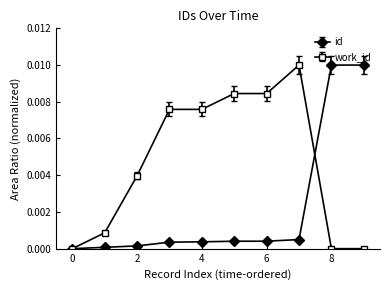

Which series has the largest total across all categories?

work_id